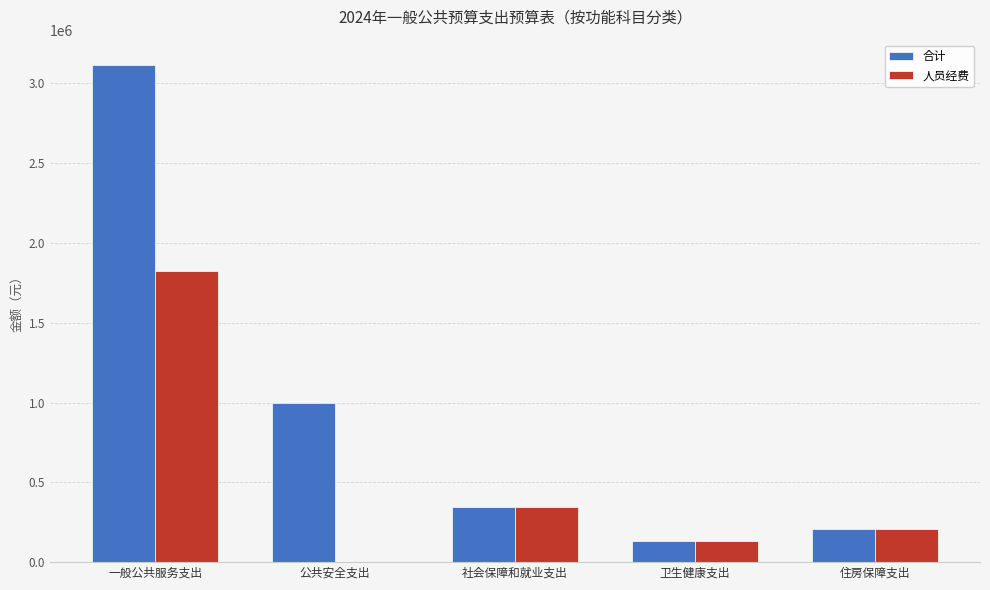

Between 公共安全支出 and 卫生健康支出, which series saw the biggest shift?

合计